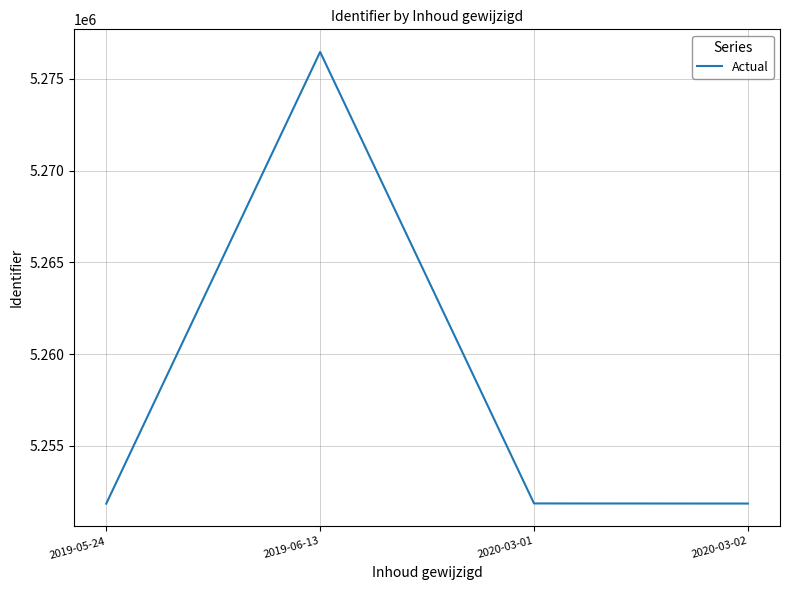

Between 2019-06-13 and 2020-03-01, which is larger?

2019-06-13